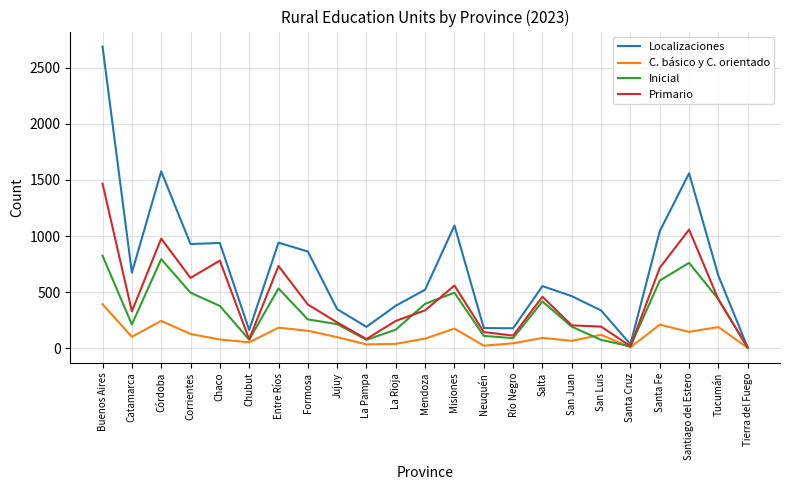

Rank the series by their maximum value, from highest to lowest.

Localizaciones, Primario, Inicial, C. básico y C. orientado